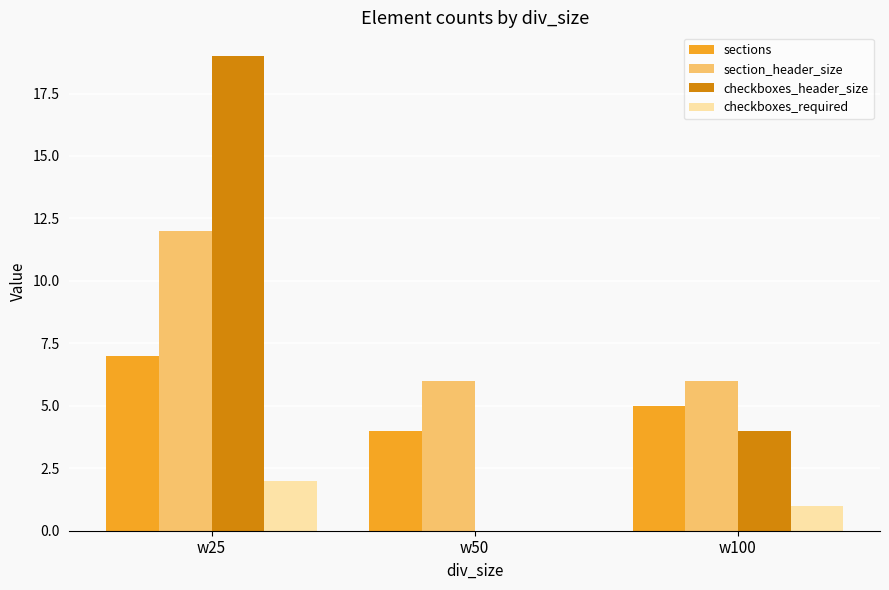

Read the checkboxes_header_size value at w25.

19